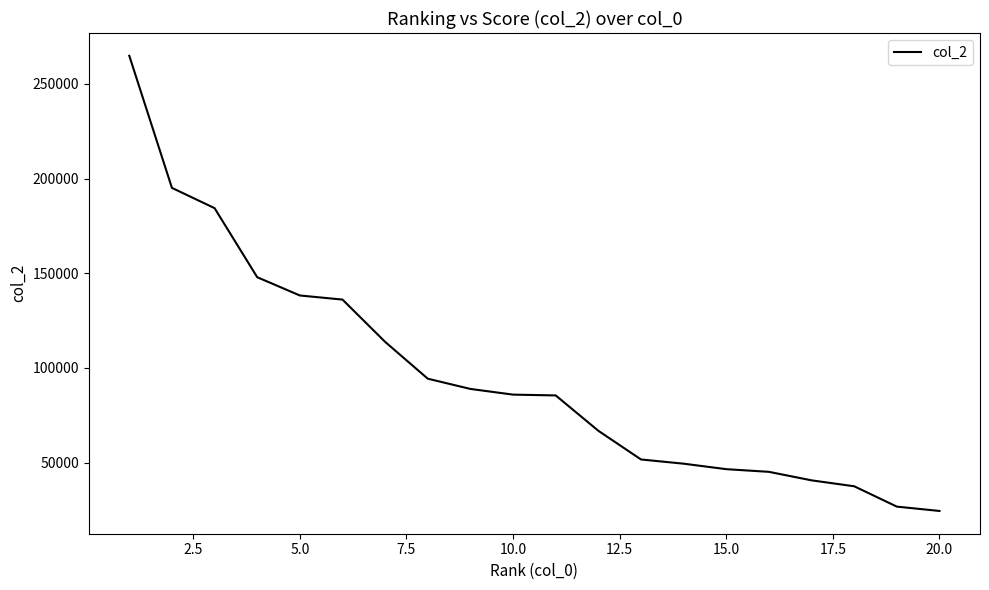

What is the difference between the maximum and minimum values?

240341